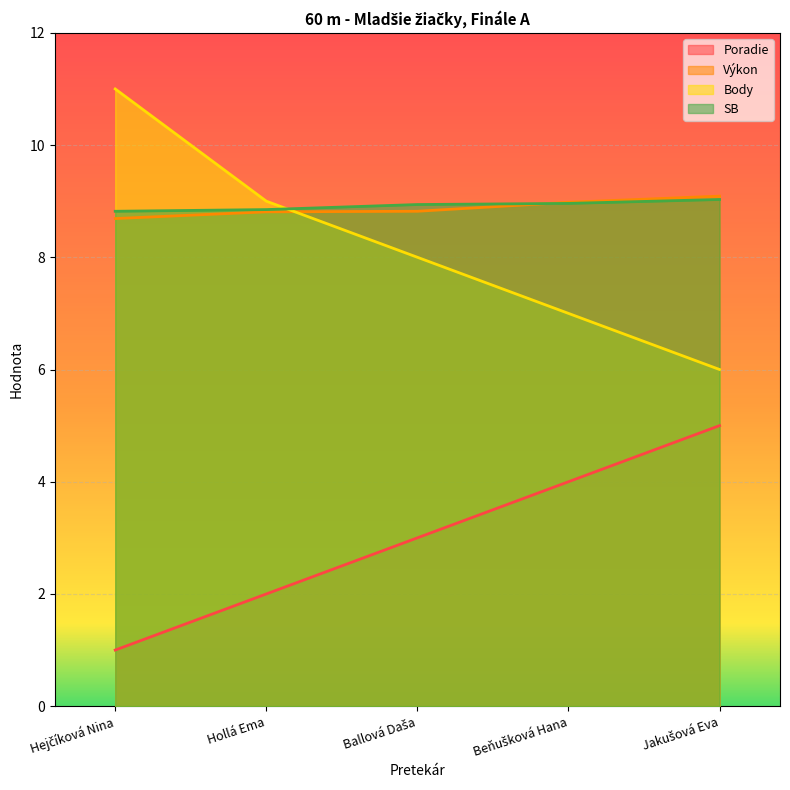

What position from the left is Hejčíková Nina?

1